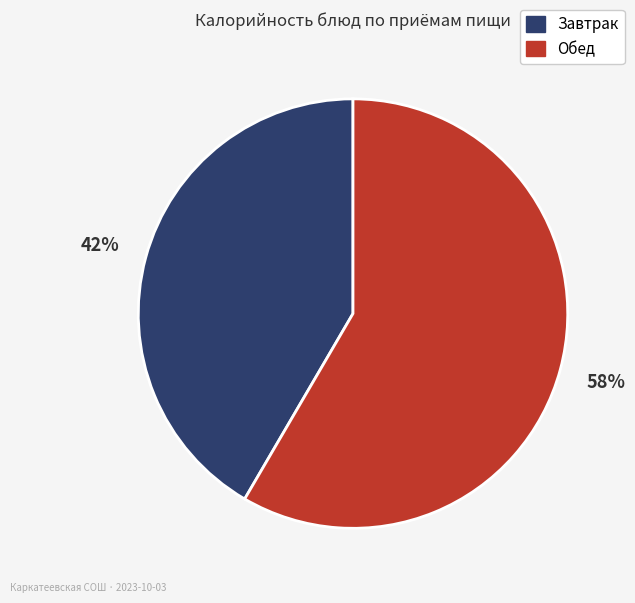

To the nearest percent, what is the average slice percentage?

50%